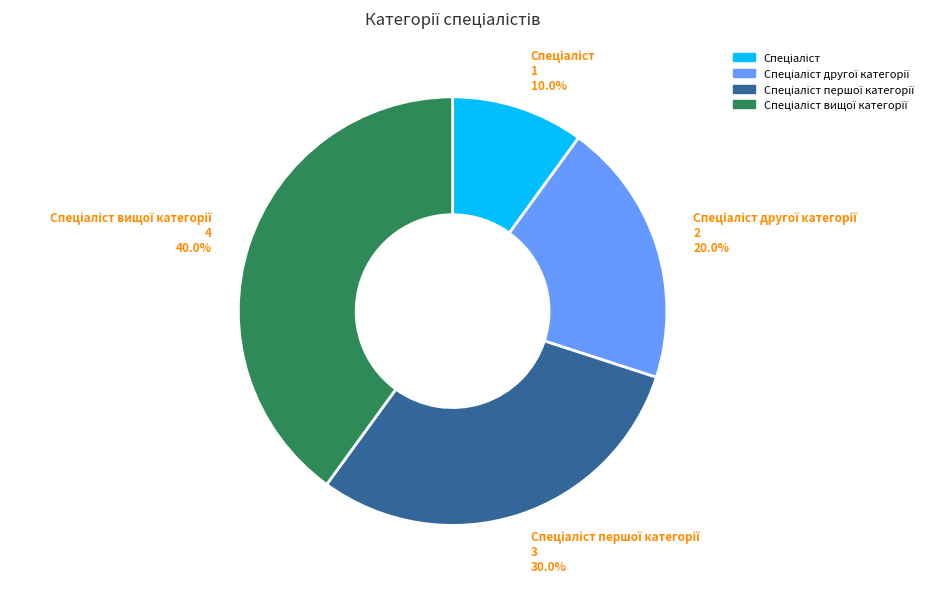

Is there a majority slice in this chart?

No